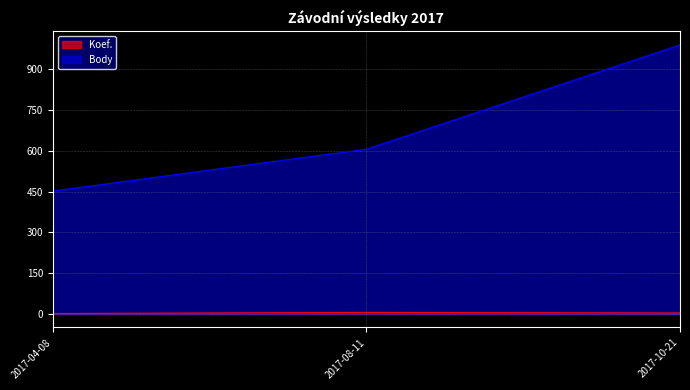

The value of Koef. at 2017-08-11 is 6. True or false?

True